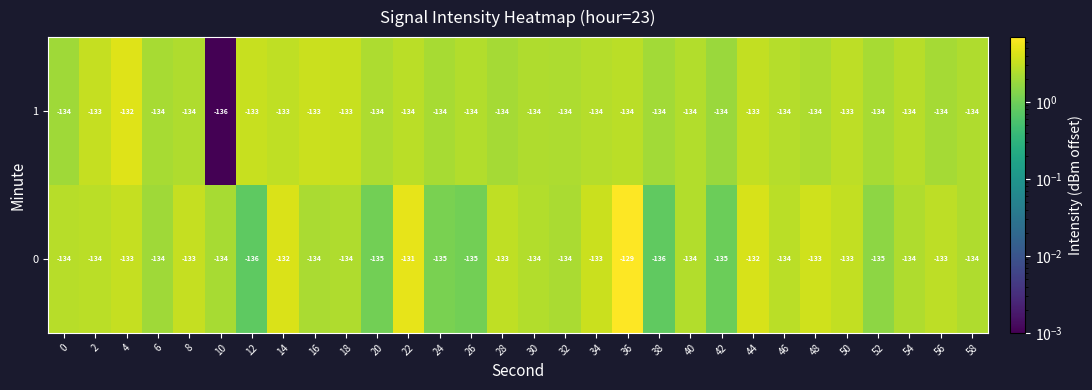

Is it true that 0 equals -207 at 44?

False